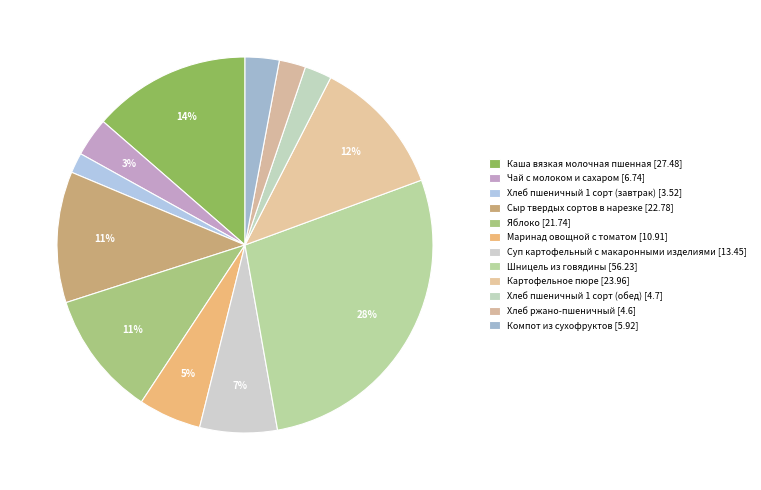

To the nearest percent, what percentage of the pie is Компот из сухофруктов?

3%